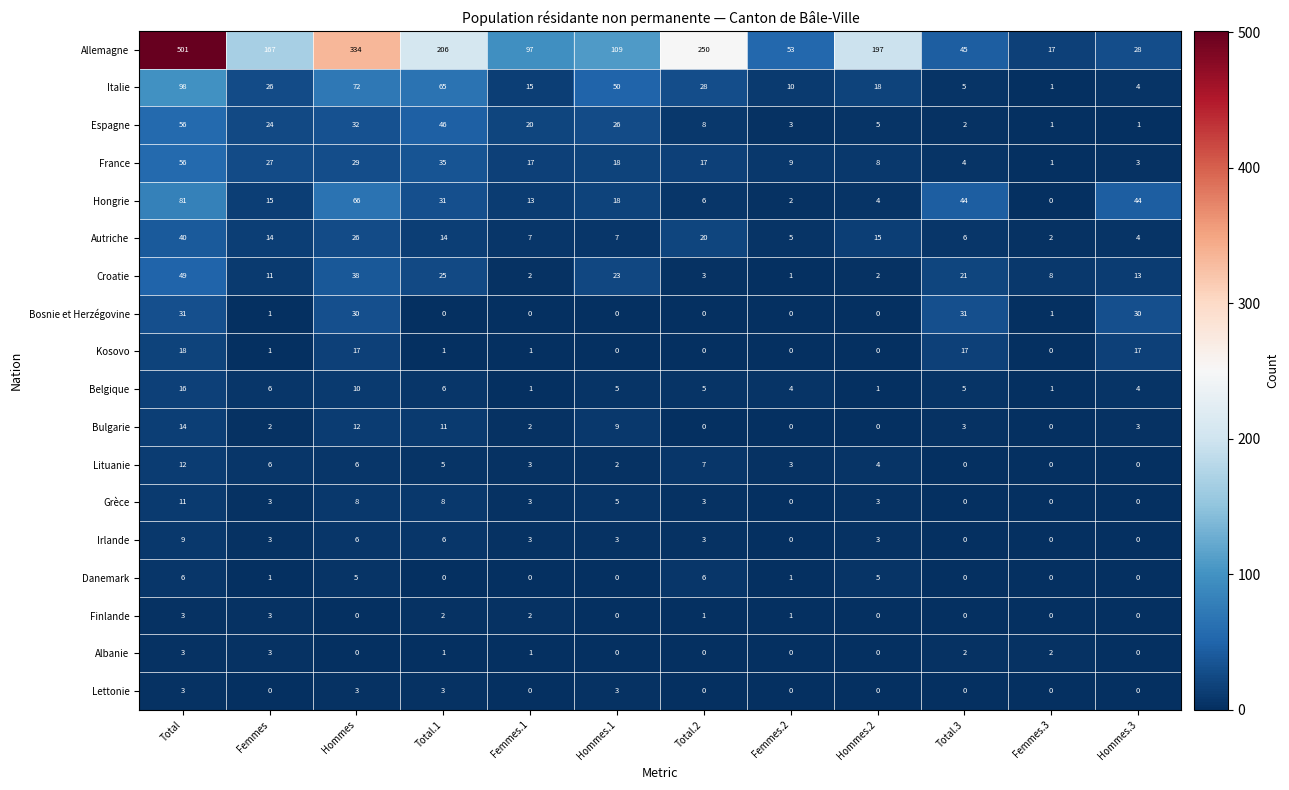

What is the sum of all Albanie values?

12